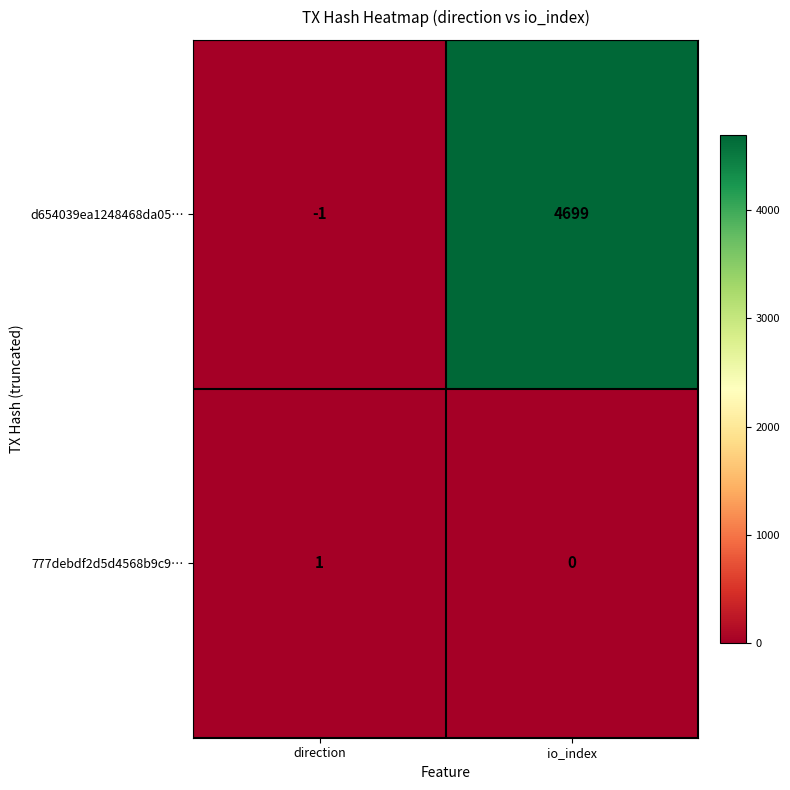

Rank the series at direction from lowest to highest value.

d654039ea1248468da05…, 777debdf2d5d4568b9c9…